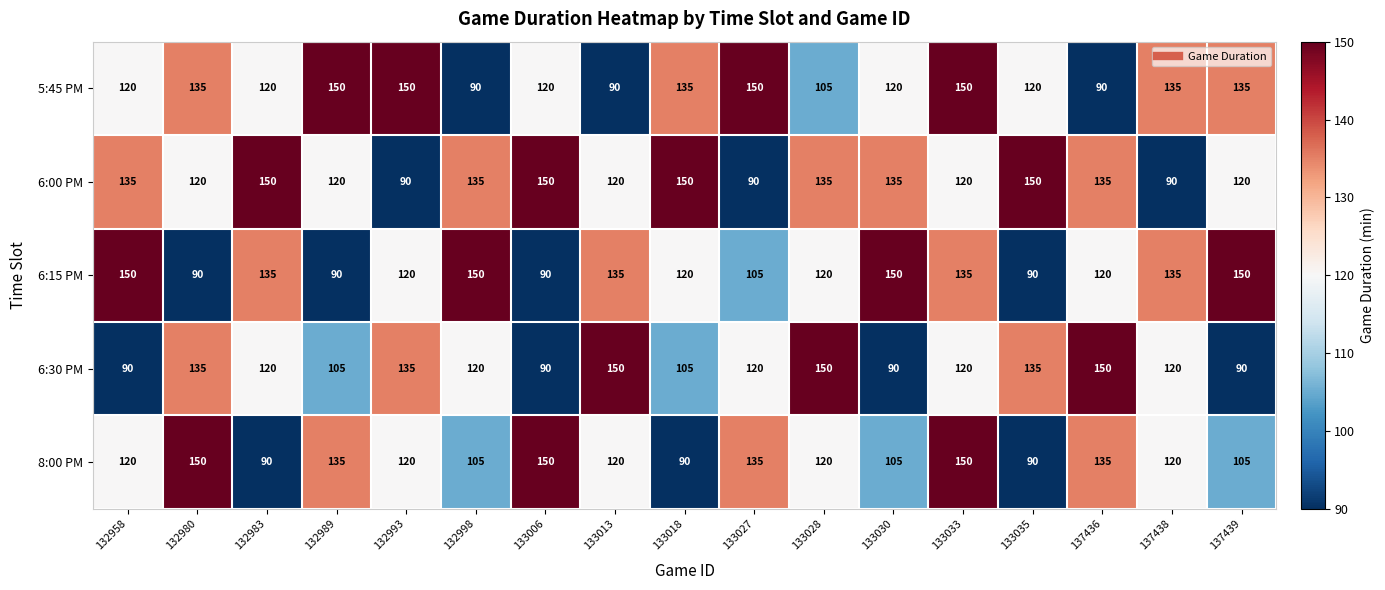

What is the smallest value displayed?

90